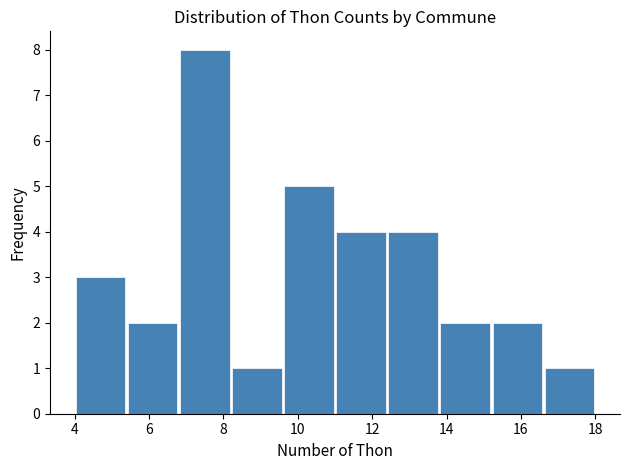

What is the height of the bar covering 15.2 to 16.6 on the x-axis? The values are not printed on the chart, so give them approximately, as read against the axis.

2